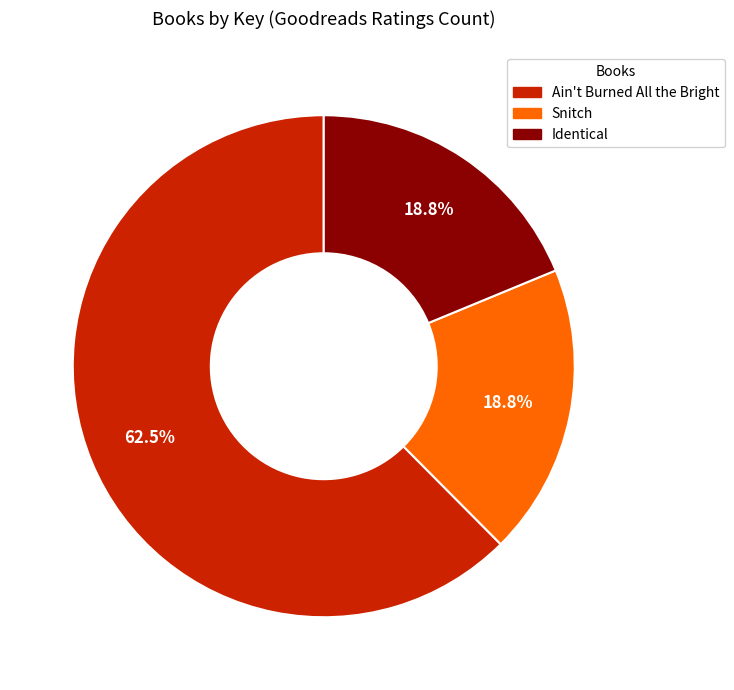

Between Ain't Burned All the Bright and Identical, which is larger?

Ain't Burned All the Bright